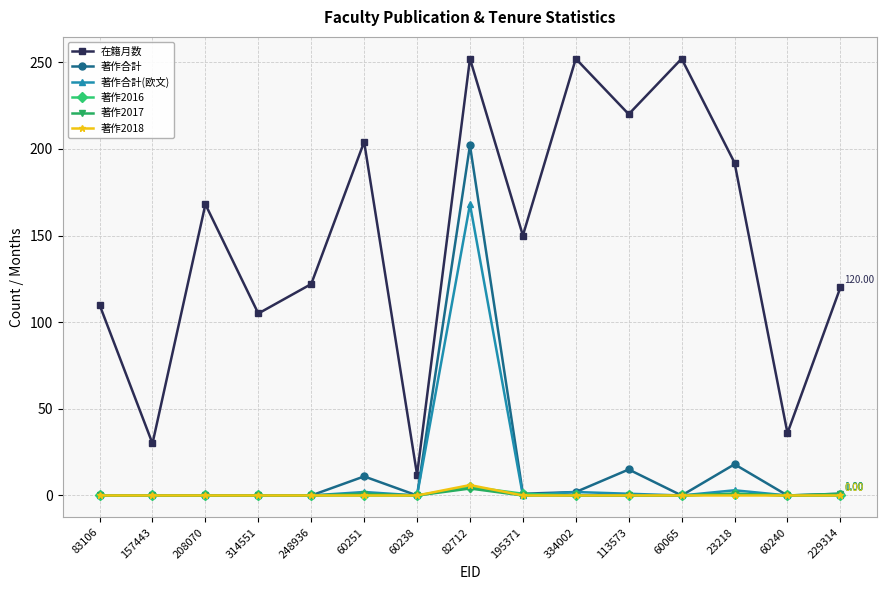

Which series has the largest total across all categories?

在籍月数